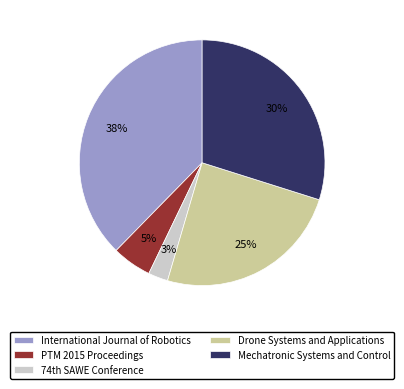

Does any single category account for the majority?

No